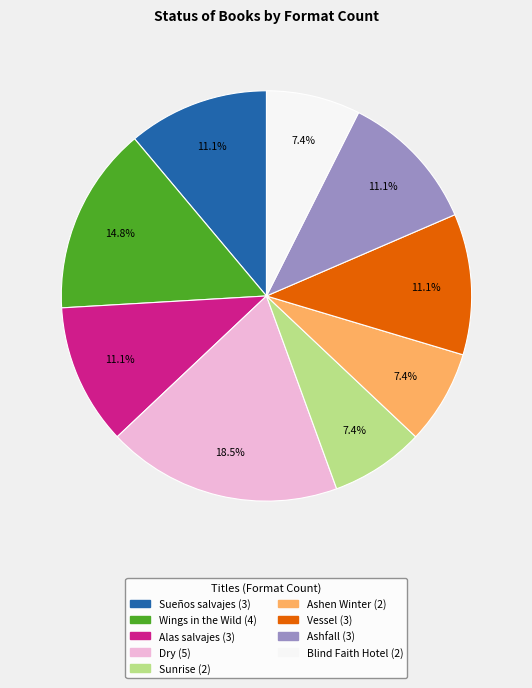

What percentage is the Ashen Winter slice, to the nearest percent?

7%